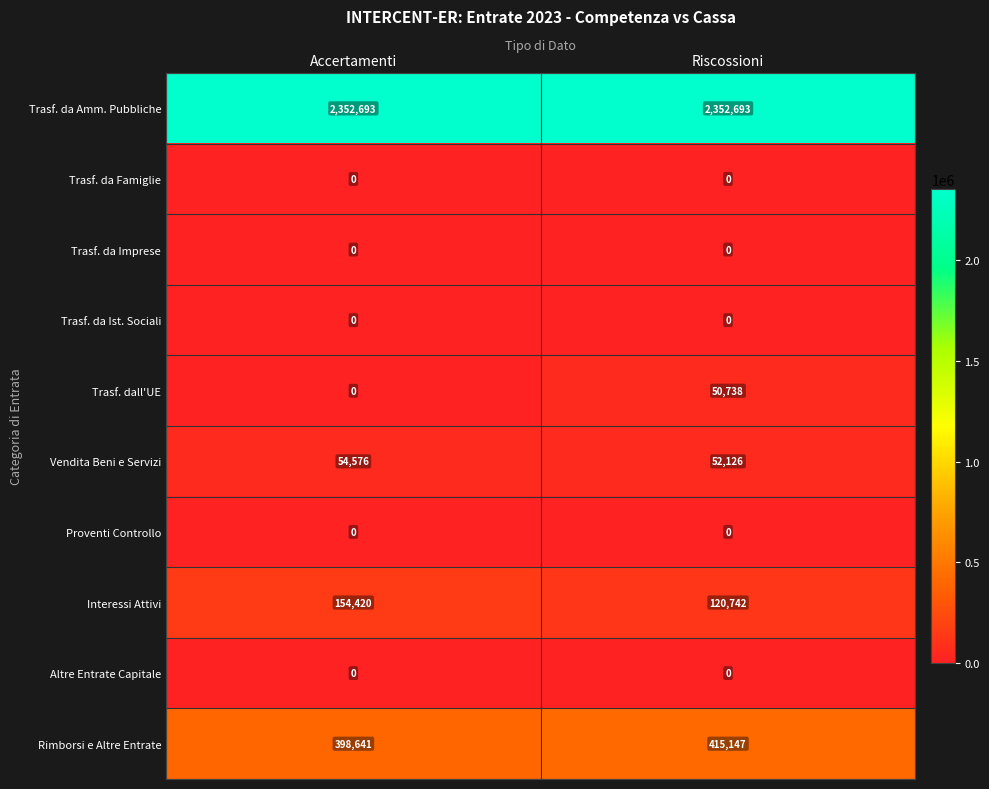

Which series changed the most between Accertamenti and Riscossioni?

Trasf. dall'UE